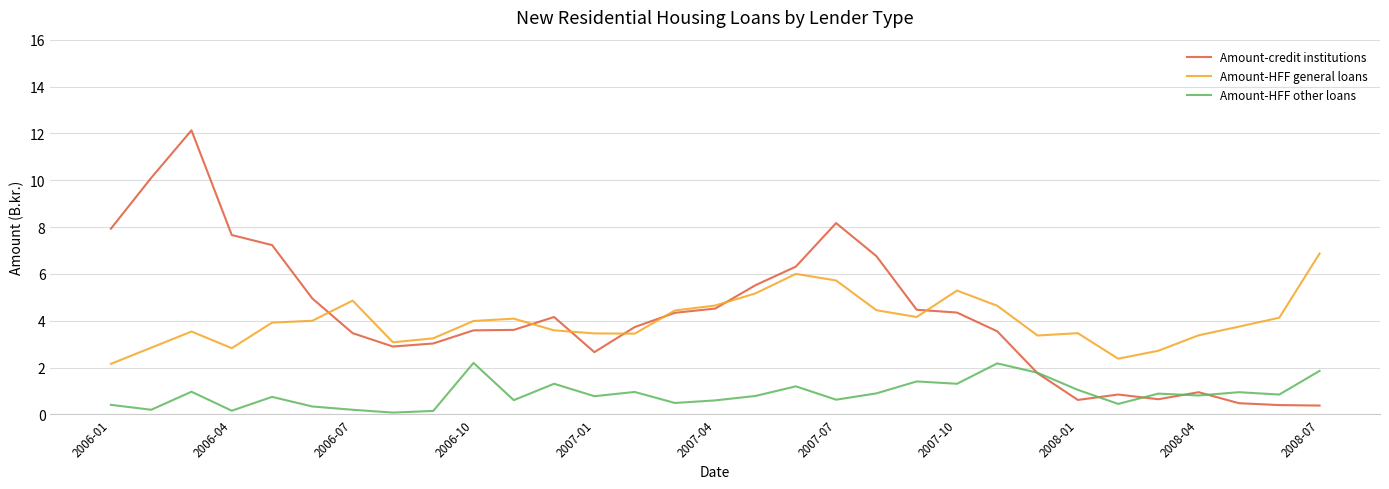

What is the greatest value displayed?

12.1